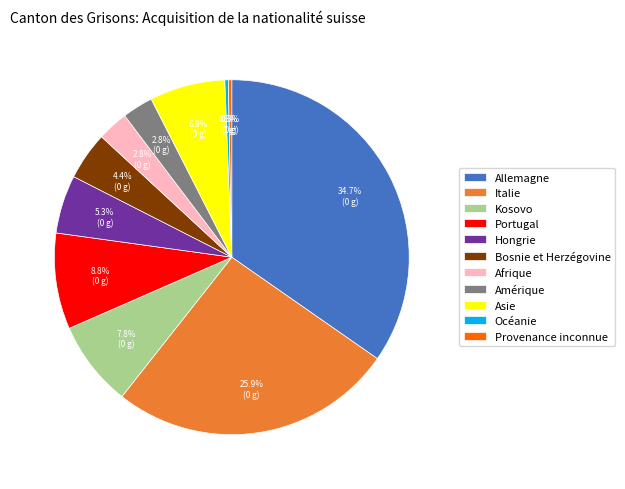

To the nearest percent, what is the combined percentage of Amérique and Hongrie?

8%